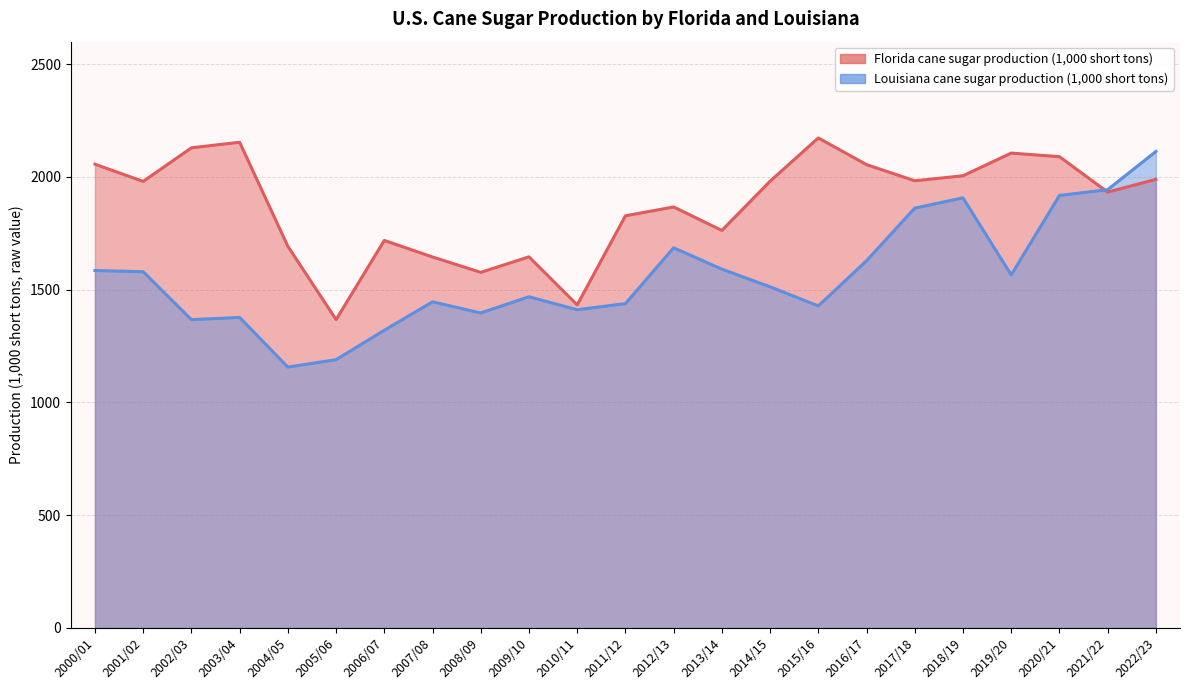

Is it true that Louisiana cane sugar production (1,000 short tons) equals 2180.5 at 2006/07?

False